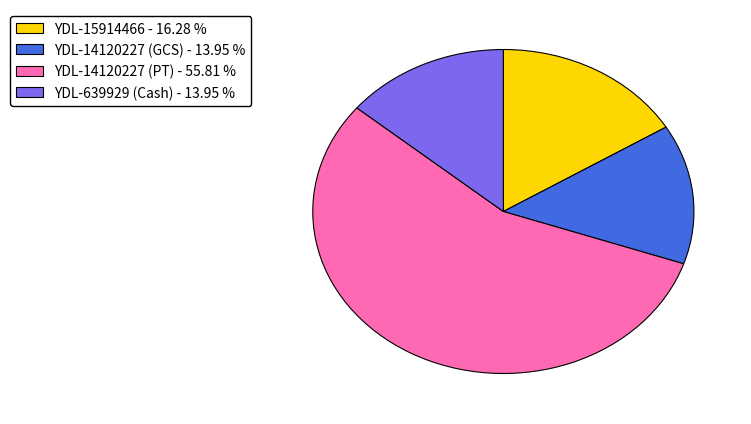

Which category has the biggest portion of the pie?

YDL-14120227 (PT) - 55.81 %